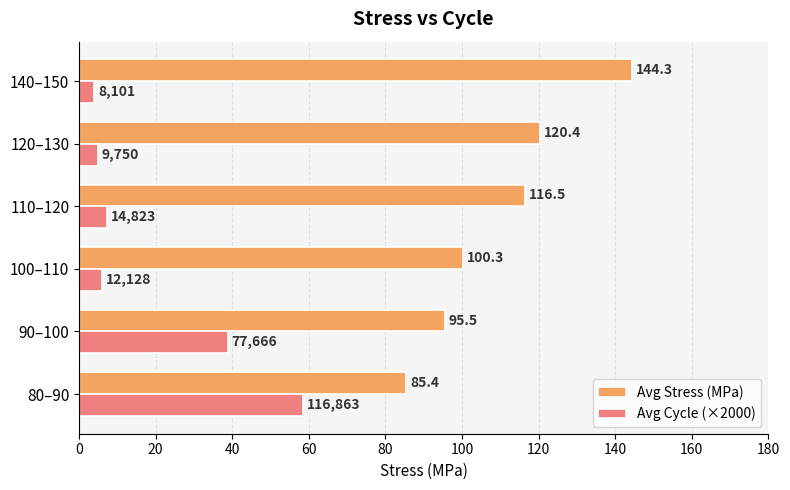

At how many categories does at least one series exceed 26?

6